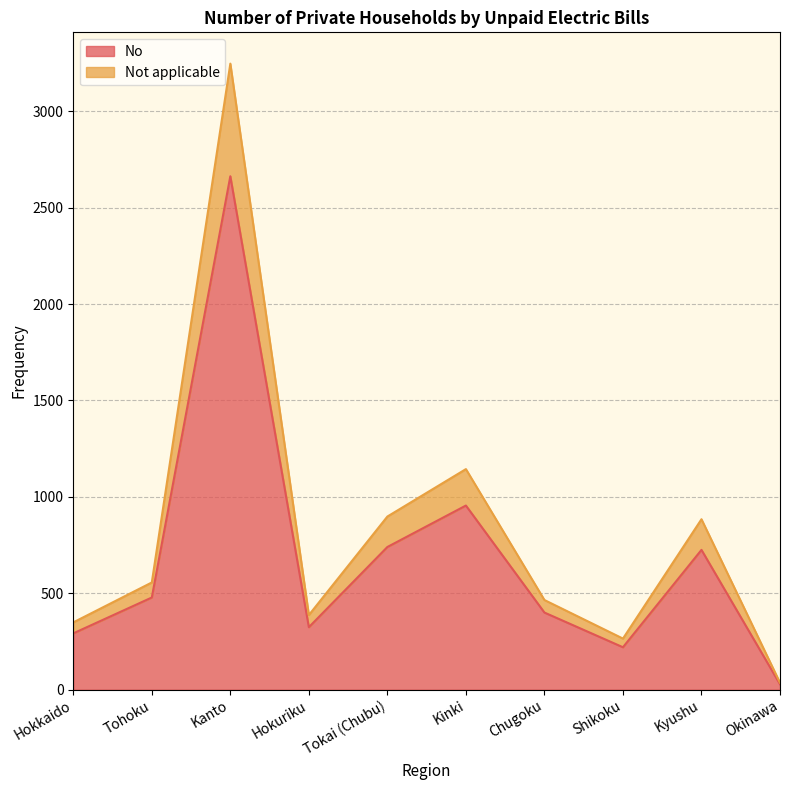

At which category is the sum across all series the highest?

Kanto